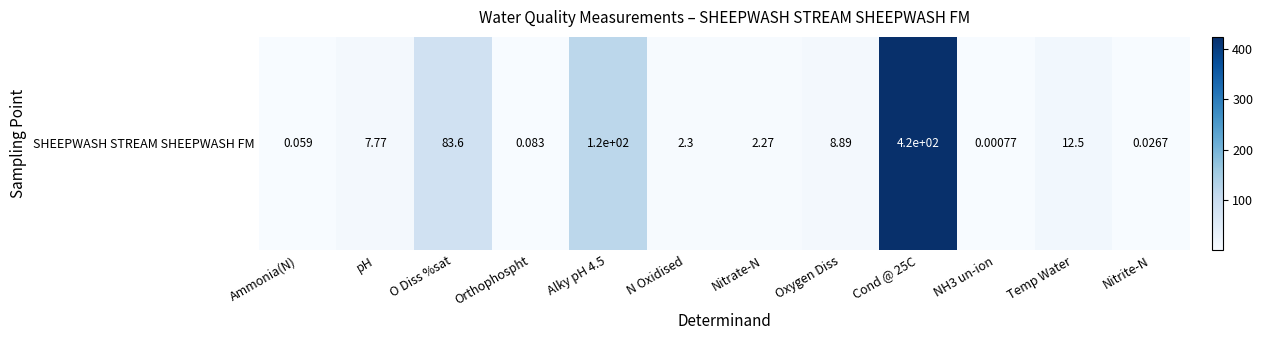

Is it true that the value at pH is 2.5?

False